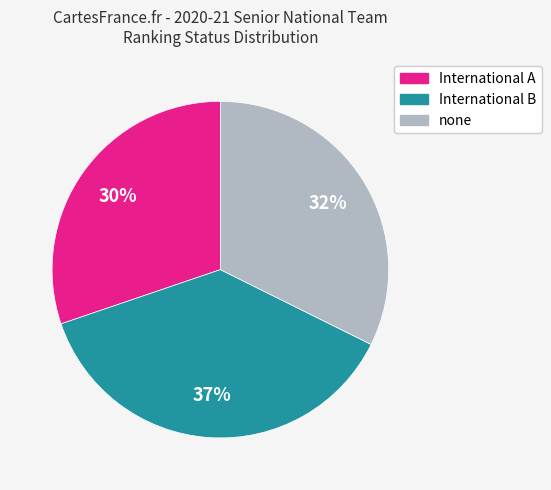

To the nearest percent, what is the average slice percentage?

33%